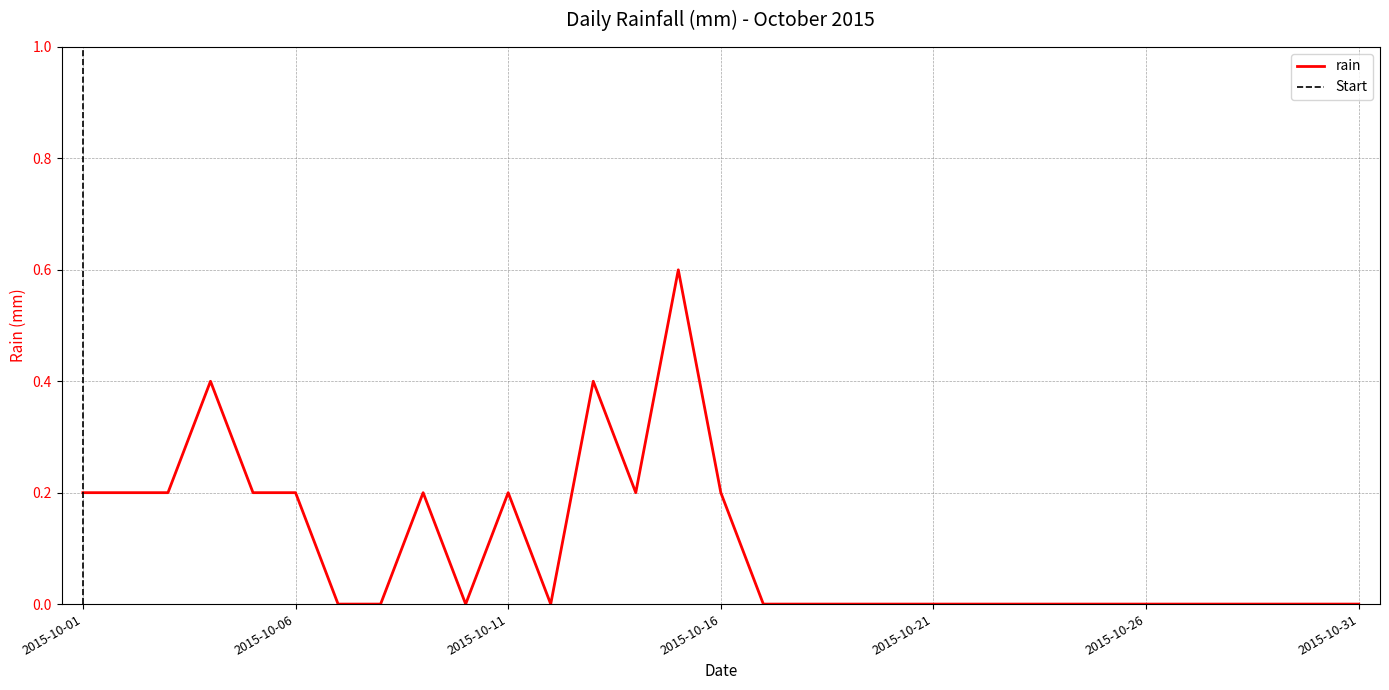

Where is the first local maximum?

2015-10-04